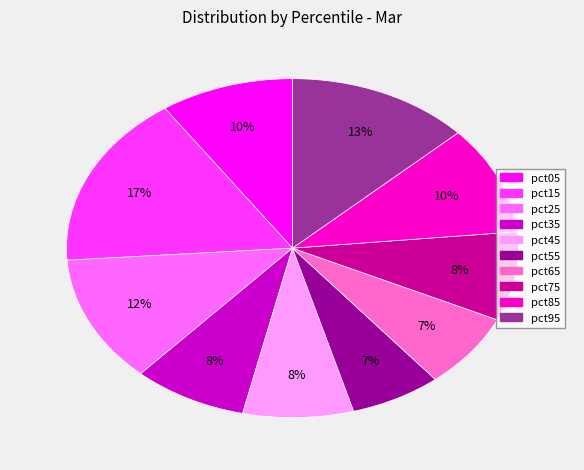

Which category has the biggest portion of the pie?

pct15